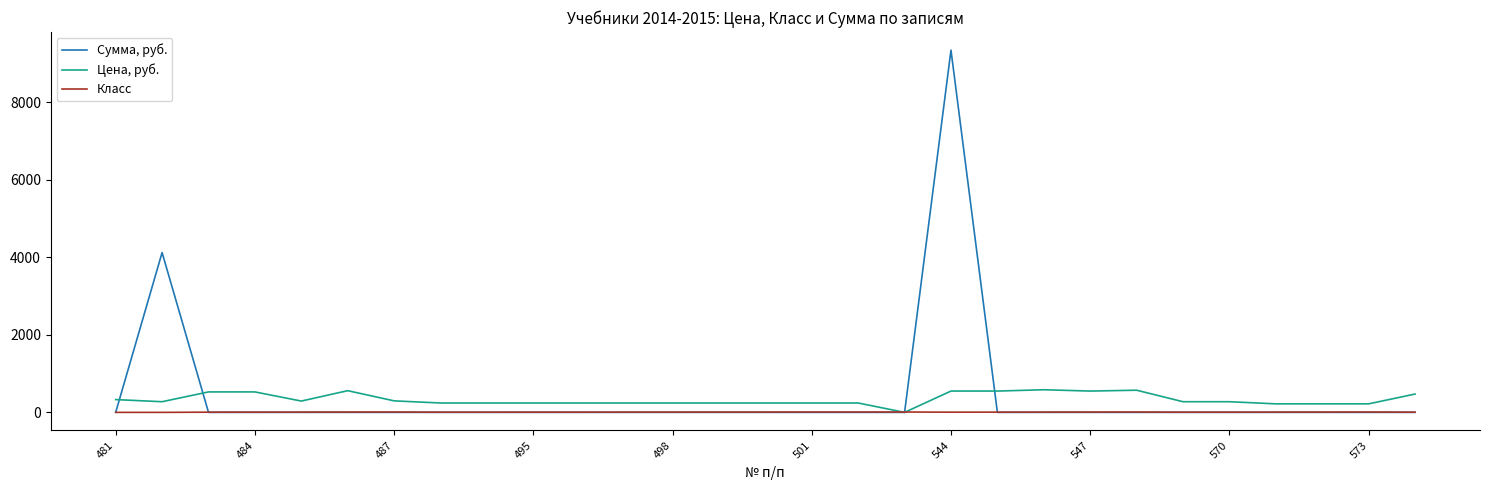

Rank the series by their average value, from lowest to highest.

Класс, Цена, руб., Сумма, руб.